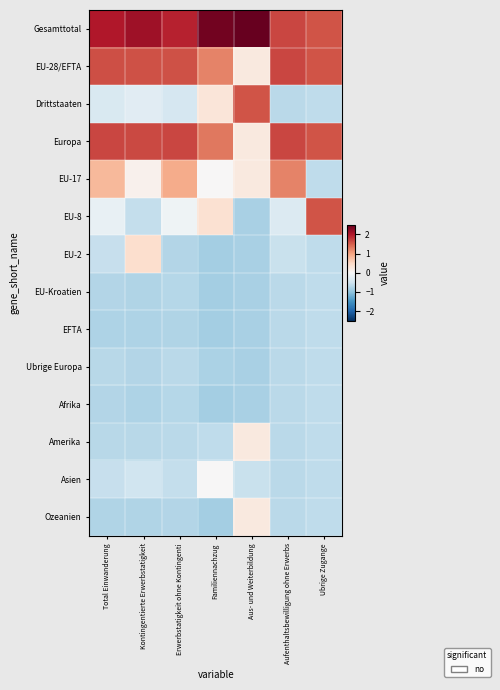

Which series has the widest spread of values?

EU-8